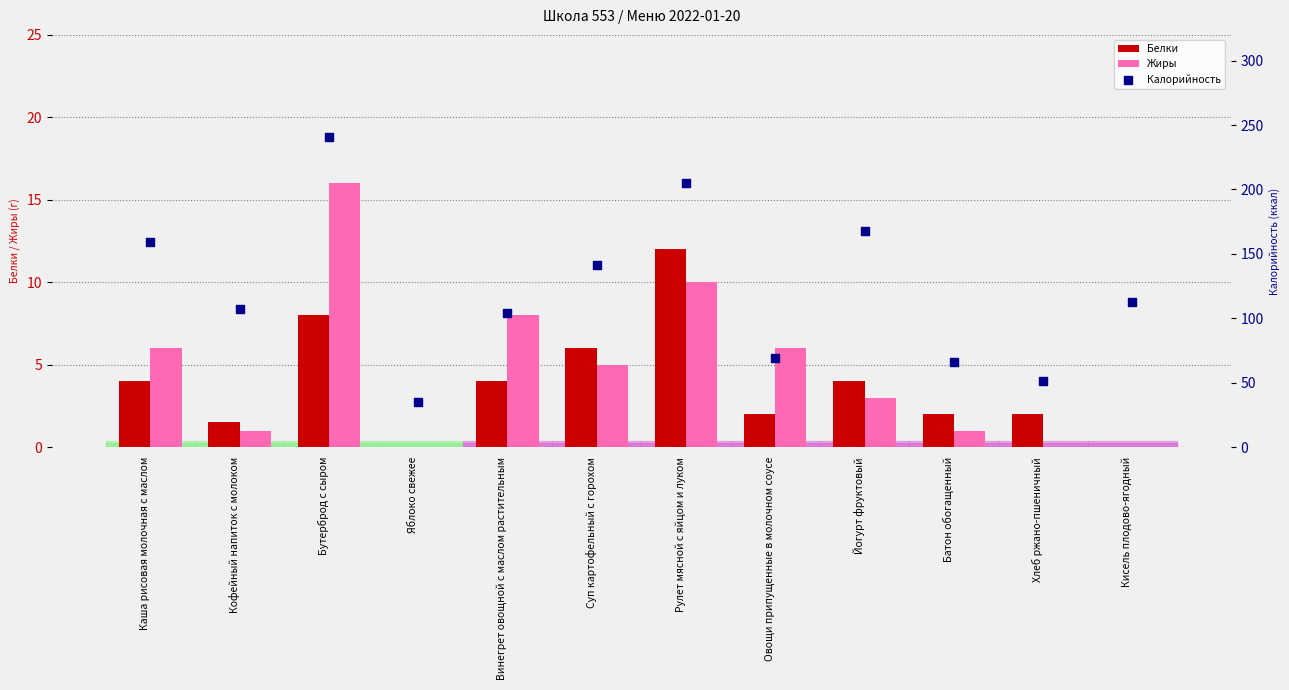

Which series contains the lowest Y value?

Белки